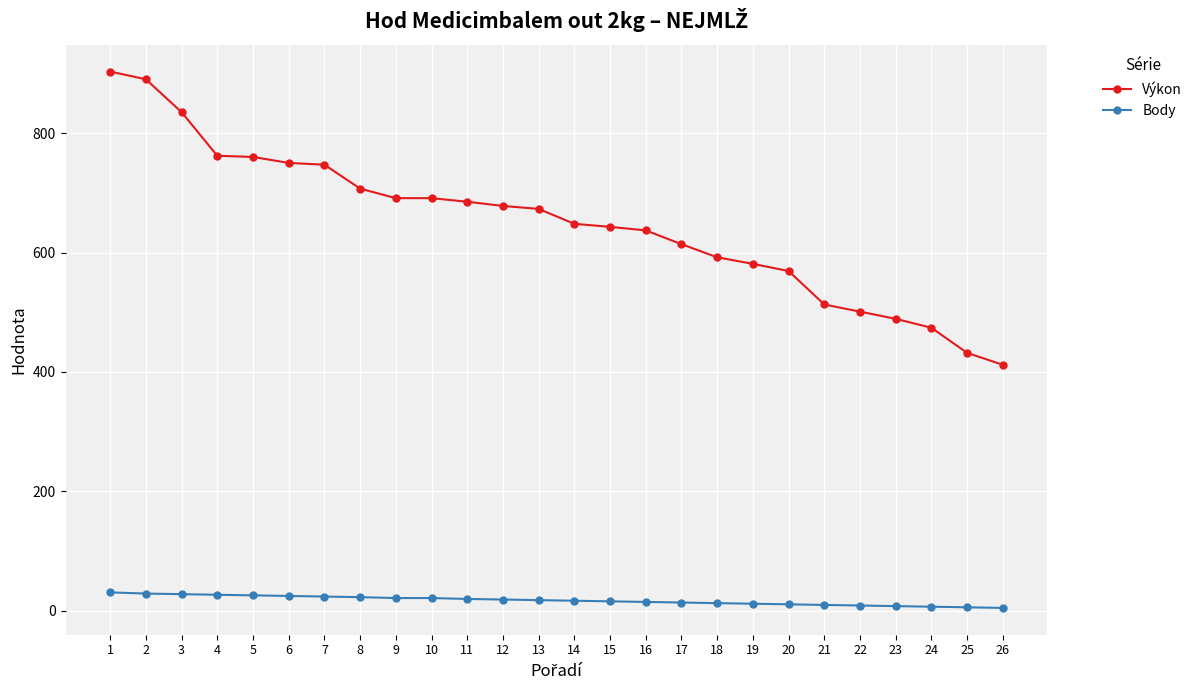

Rank the series by their average value, from lowest to highest.

Body, Výkon